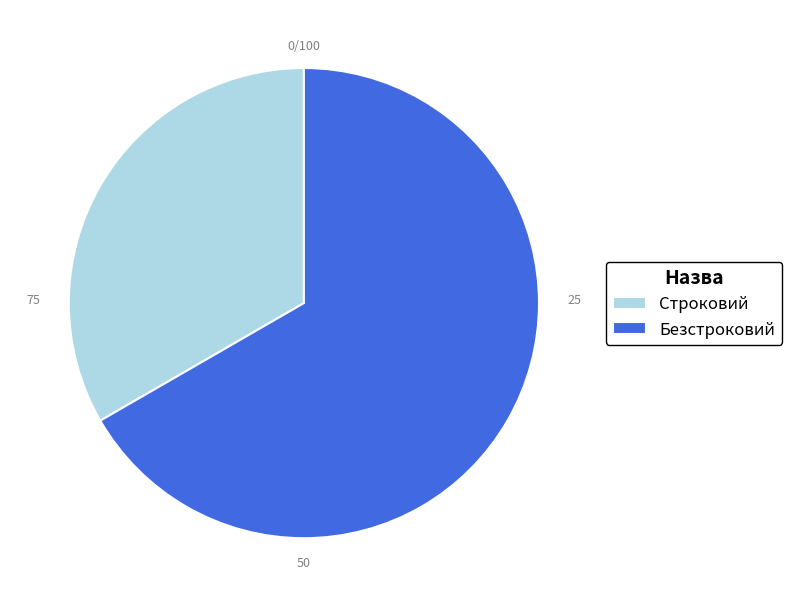

Is there any slice that represents more than half of the pie?

Yes